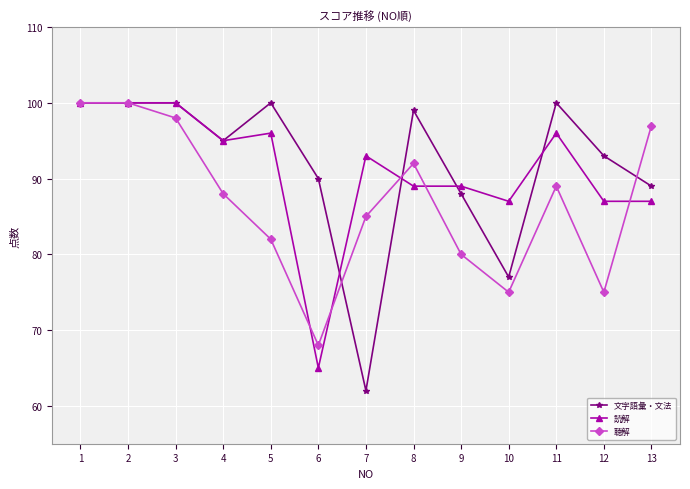

The value of 読解 at 3 is 159. True or false?

False